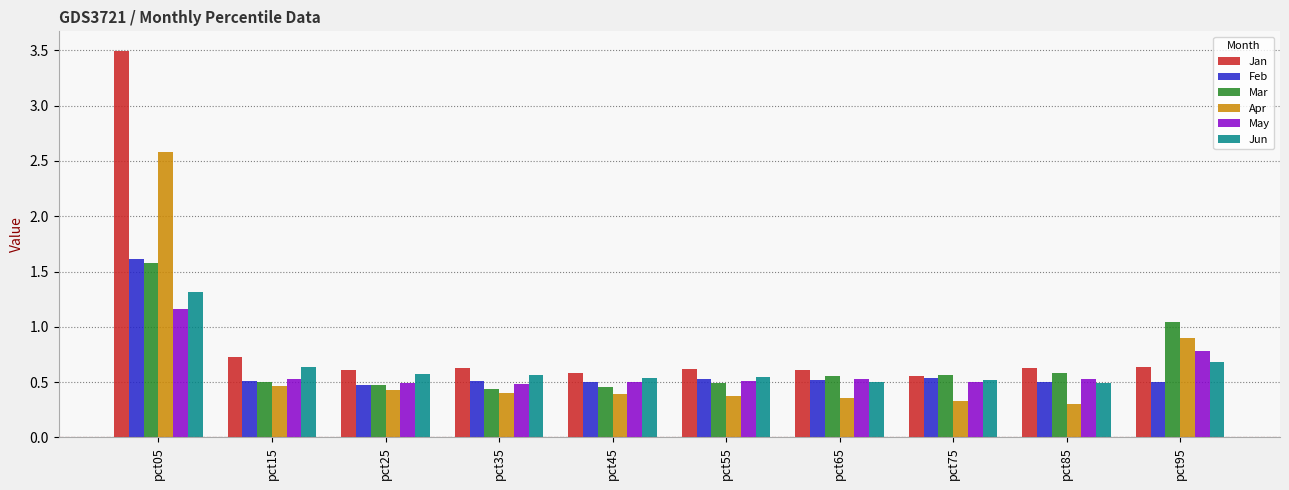

What is the sum of all Apr values?

6.5